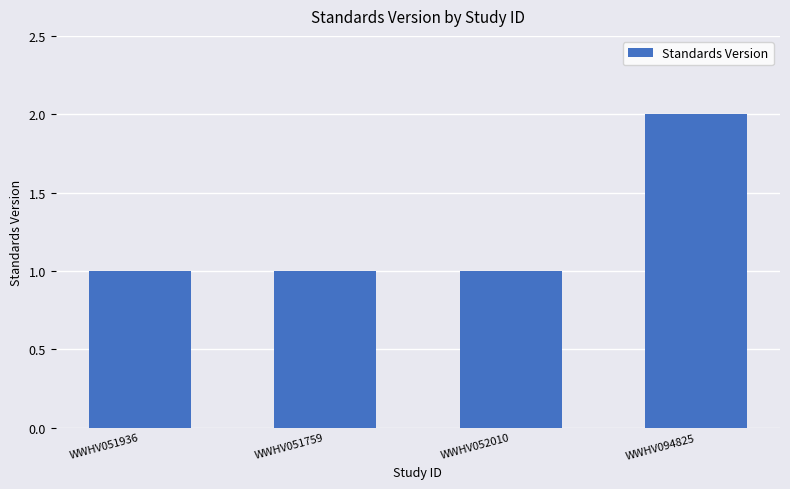

What is the label of the 3rd bar from the left?

WWHV052010